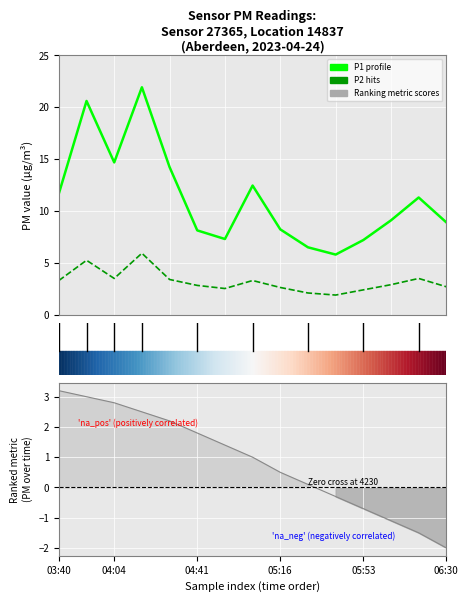

The value of P2 (PM2.5) at 4 is 3.4. True or false?

True